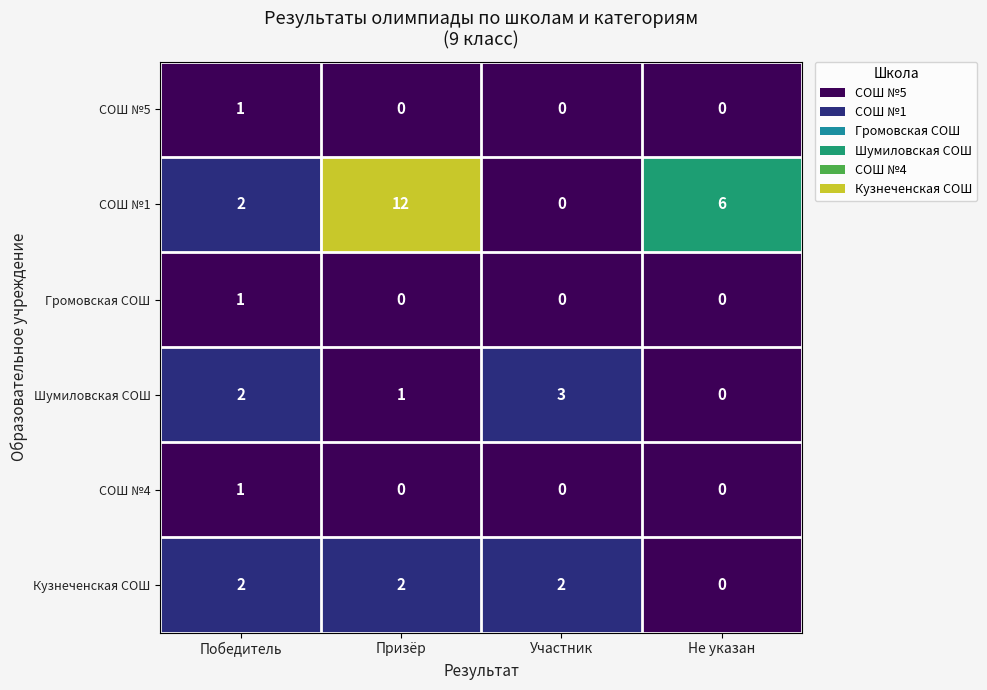

How many data points does each series have?

4